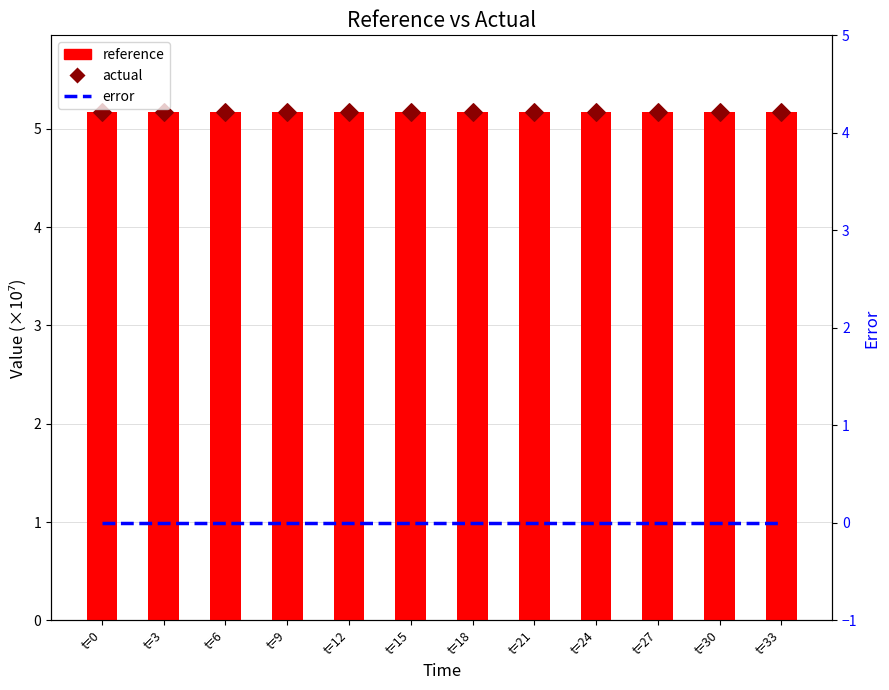

What are all the series names shown in the legend?

reference, actual, error